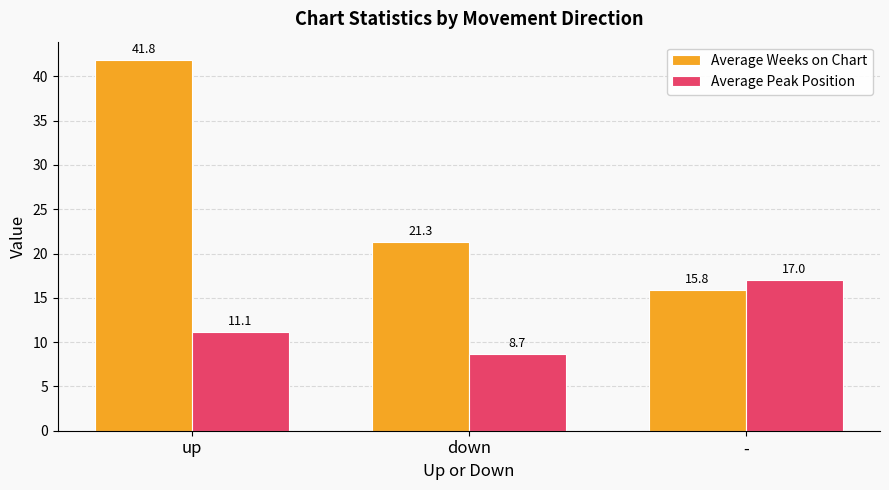

At which category is the sum across all series the highest?

up